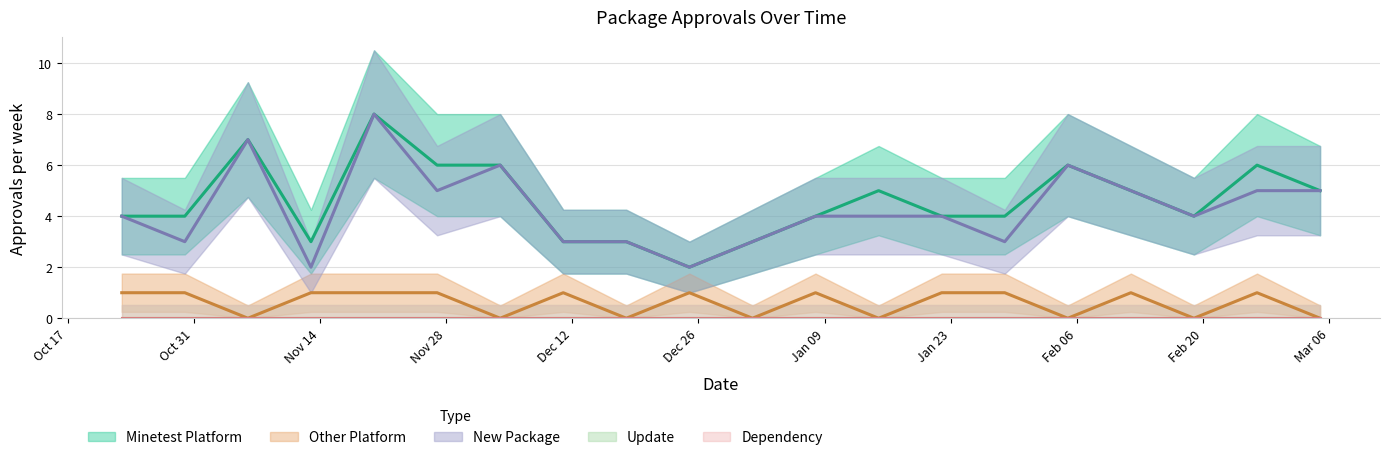

The value of platform_other at 2023-02-12 is 1. True or false?

False